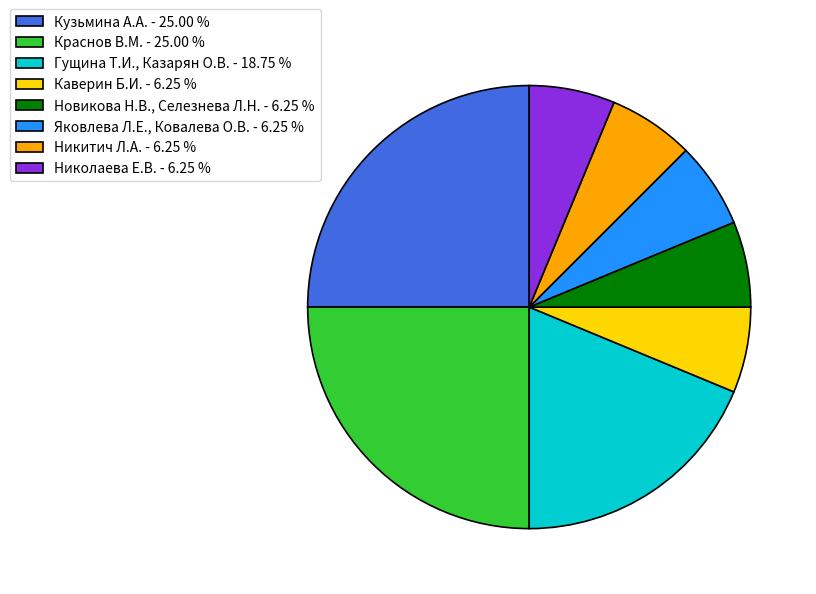

Approximately how many times larger is the value at Яковлева Л.Е., Ковалева О.В. - 6.25 % compared to Новикова Н.В., Селезнева Л.Н. - 6.25 %?

1.0